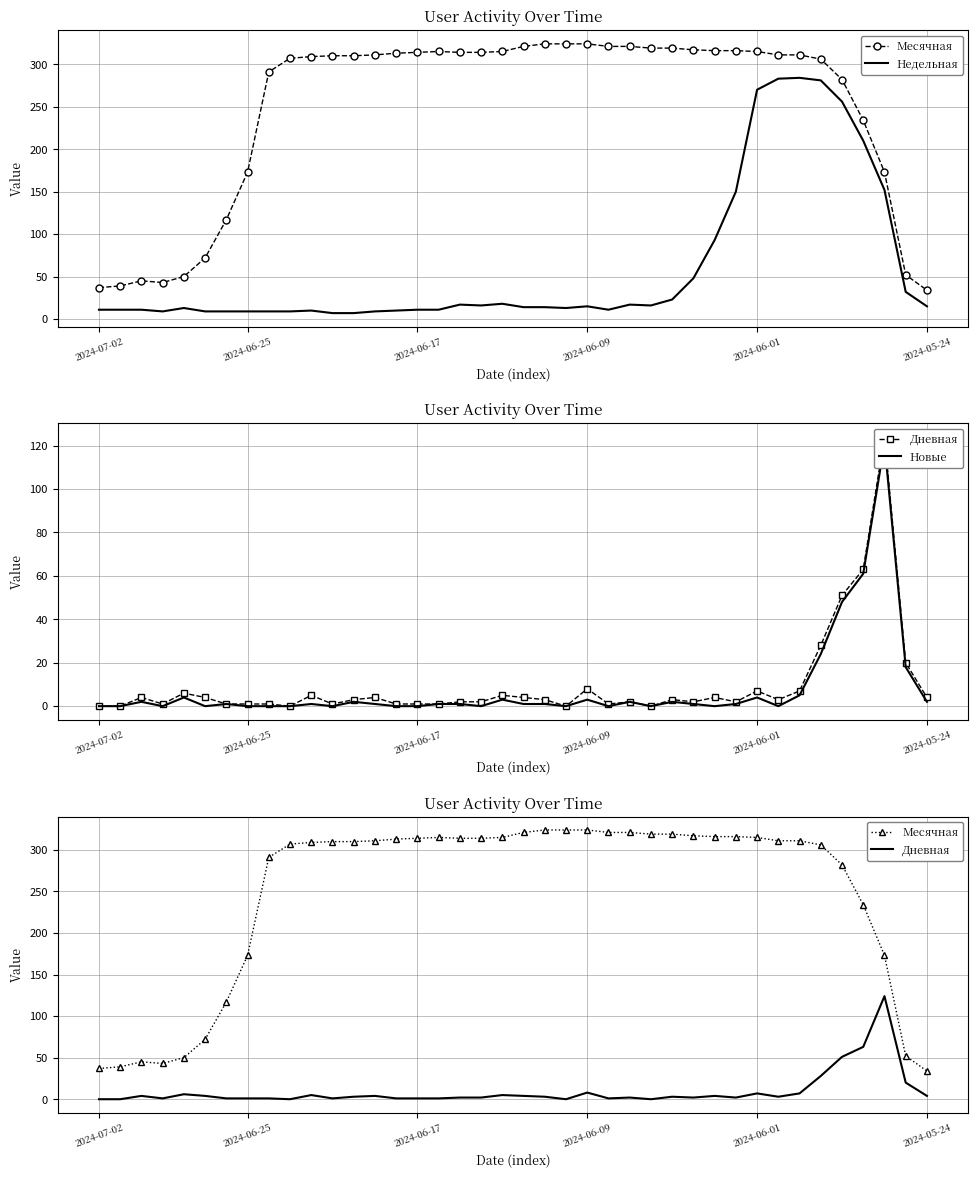

Which has a higher value, 2024-06-25 or 22?

22